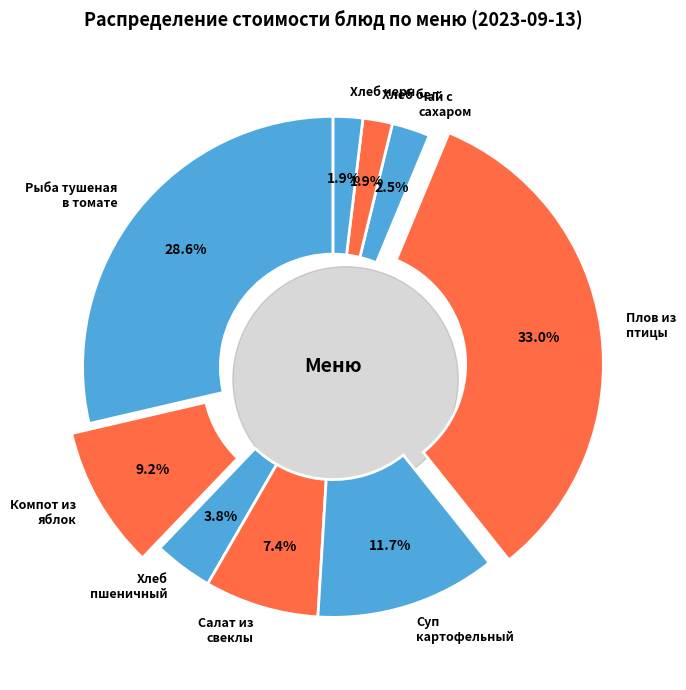

Which slice is the smallest?

Хлеб бел.